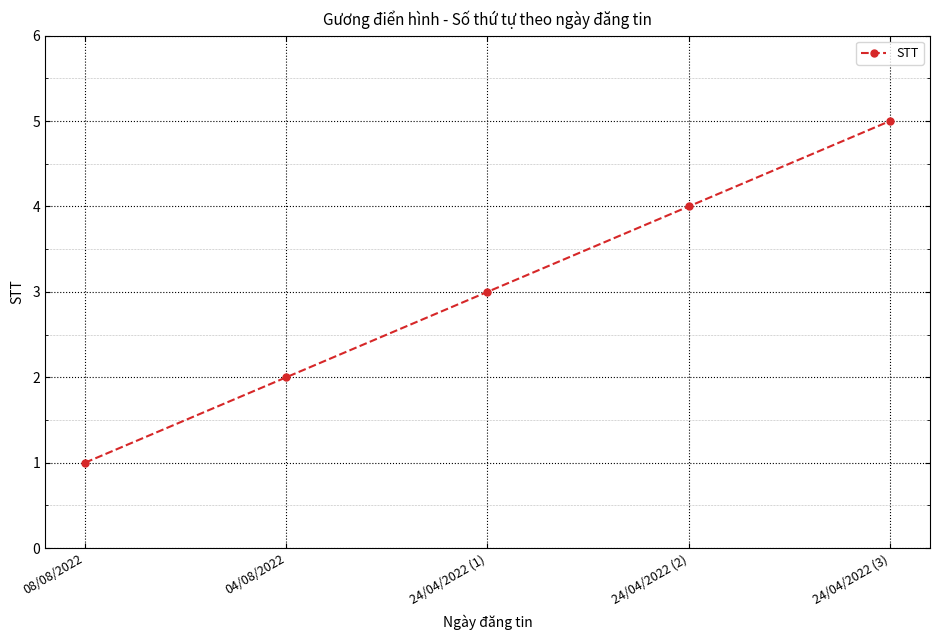

Where is the data nearest to the value 3?

24/04/2022 (1)